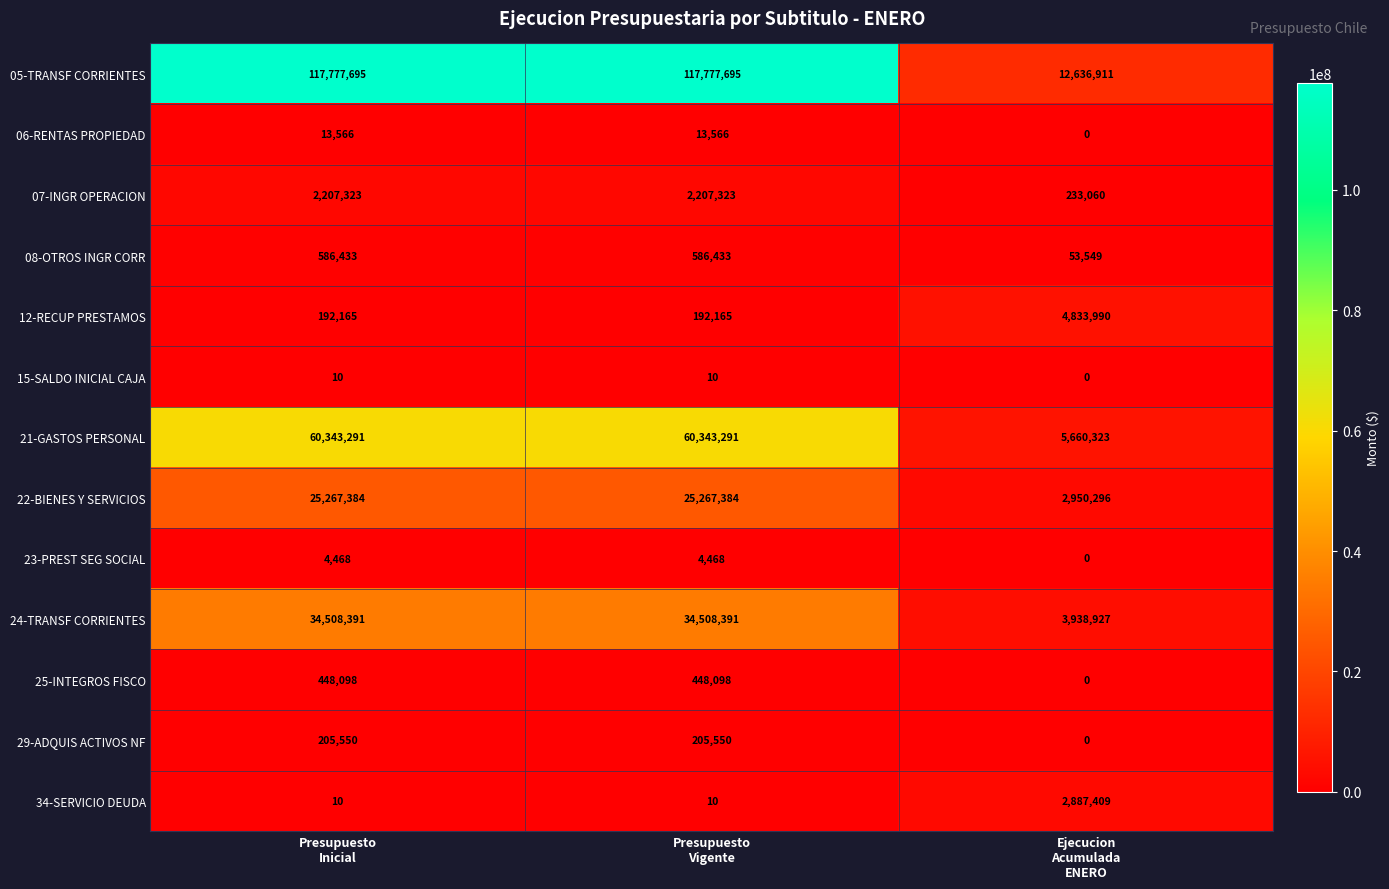

Rank the series by their maximum value, from lowest to highest.

15-SALDO INICIAL CAJA, 23-PREST SEG SOCIAL, 06-RENTAS PROPIEDAD, 29-ADQUIS ACTIVOS NF, 25-INTEGROS FISCO, 08-OTROS INGR CORR, 07-INGR OPERACION, 34-SERVICIO DEUDA, 12-RECUP PRESTAMOS, 22-BIENES Y SERVICIOS, 24-TRANSF CORRIENTES, 21-GASTOS PERSONAL, 05-TRANSF CORRIENTES